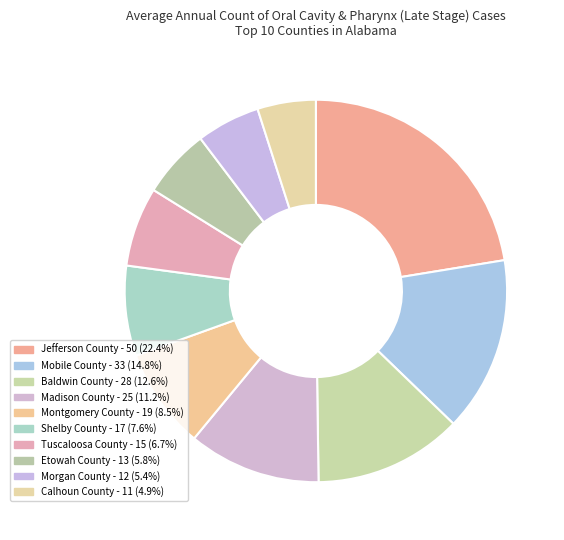

What is the change in value from Baldwin County to Tuscaloosa County?

-13